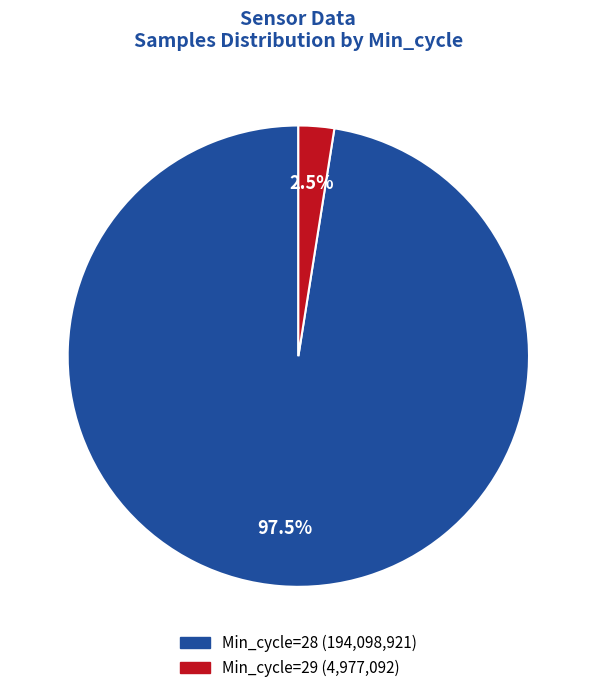

Is there any slice that represents more than half of the pie?

Yes